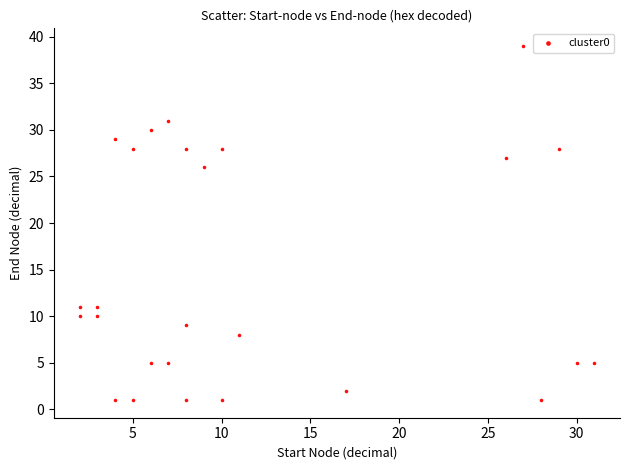

What is the range of Y values (max minus min)?

38